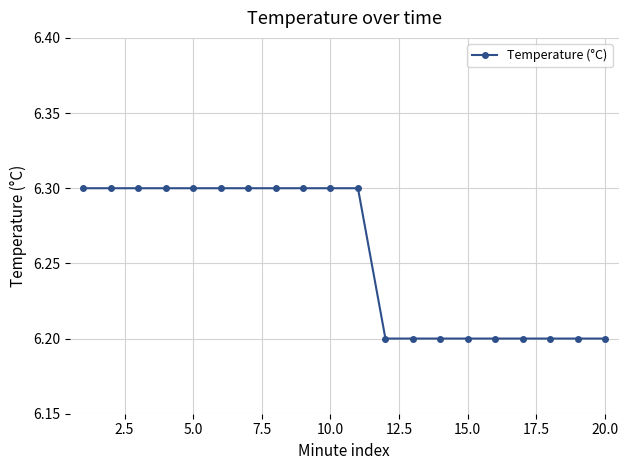

What is the average value?

6.3